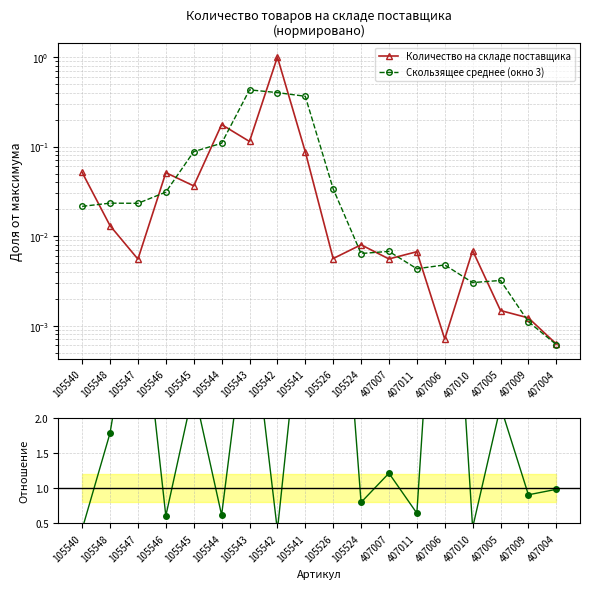

Rank the series at 407005 from lowest to highest value.

Количество на складе поставщика, Скользящее среднее (окно 3), Отношение к исходному